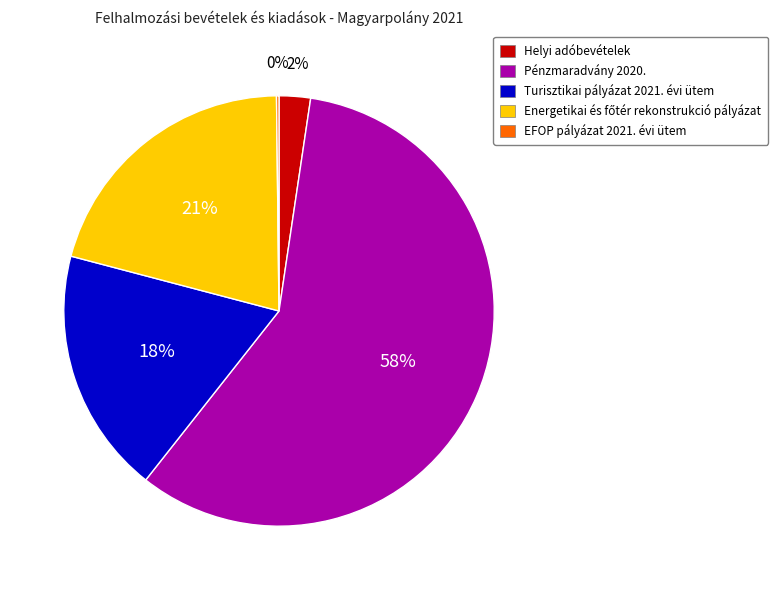

Is it true that Helyi adóbevételek is 2% of the pie?

True